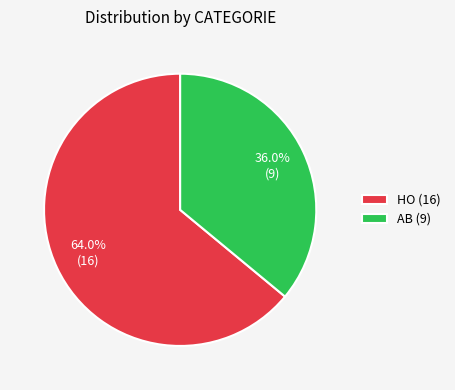

Which slice is the smallest?

AB